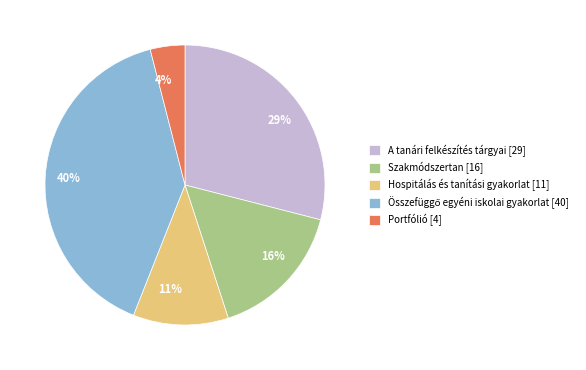

To the nearest percent, what is the difference between the Portfólió and A tanári felkészítés tárgyai slice percentages?

25%